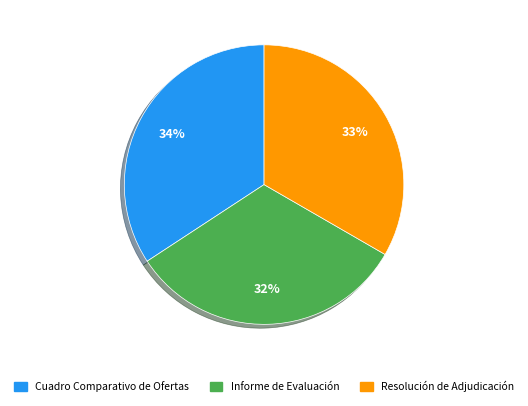

Is Informe de Evaluación the majority of the pie?

No